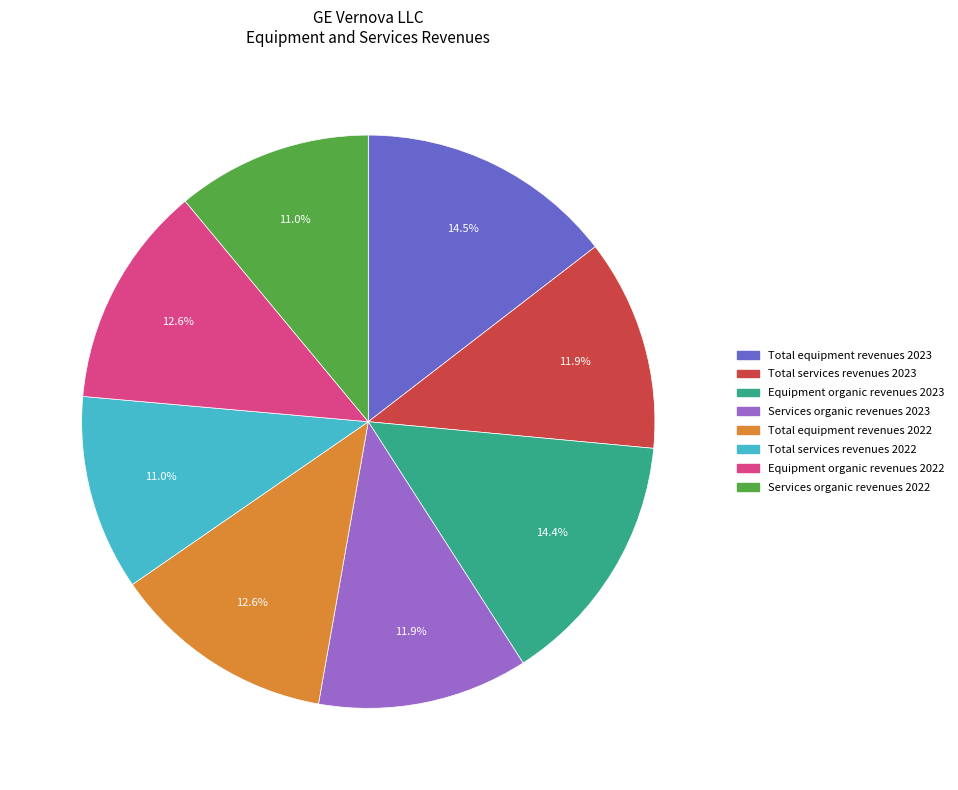

What percentage is NOT represented by Equipment organic revenues 2023?

85.6%